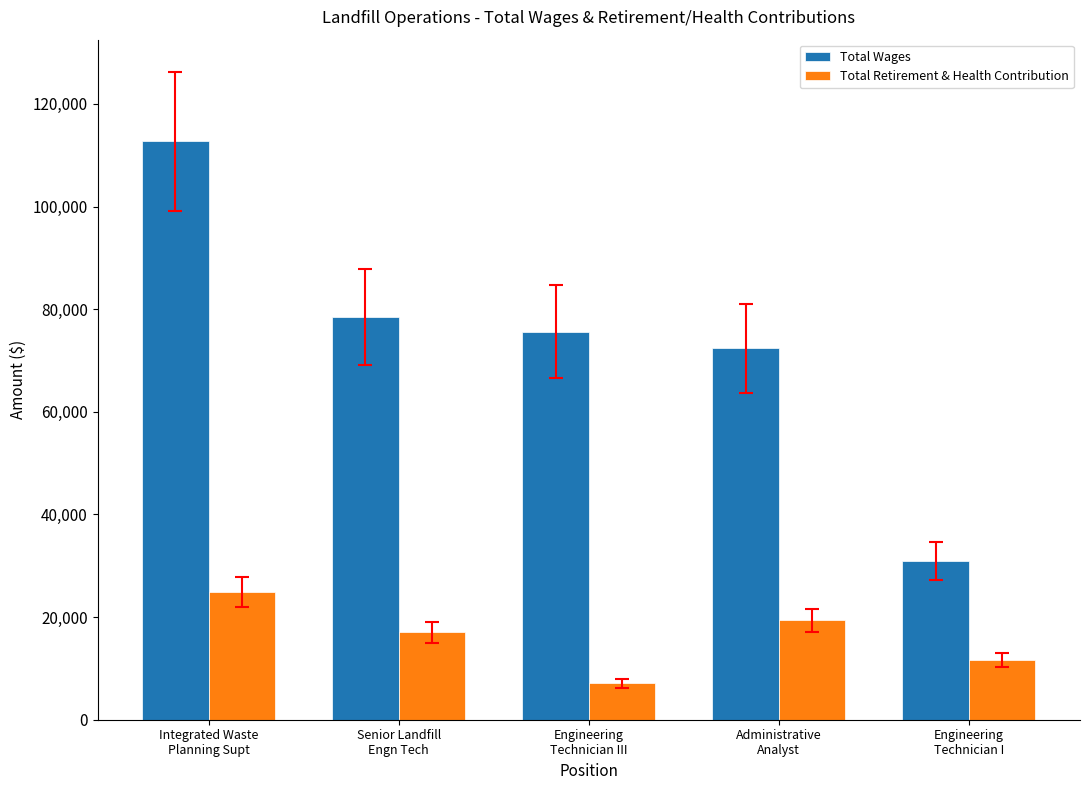

How many distinct data groups are displayed?

2